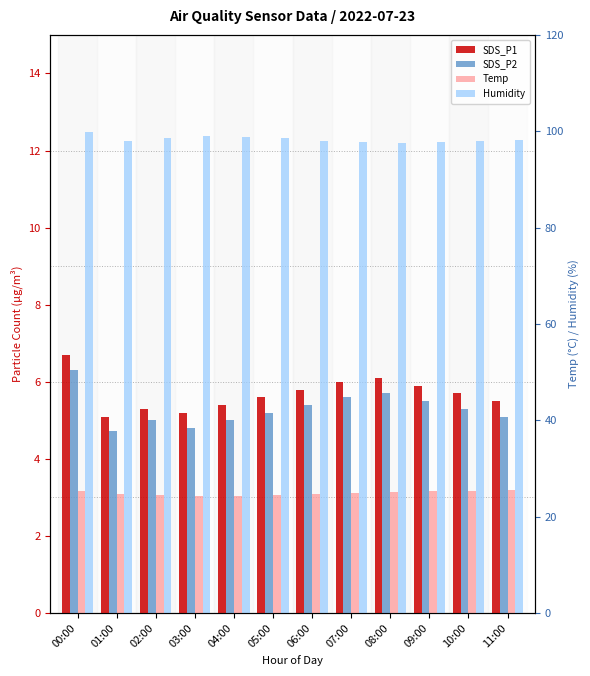

Between 02:00 and 11:00, which series saw the biggest shift?

Temp